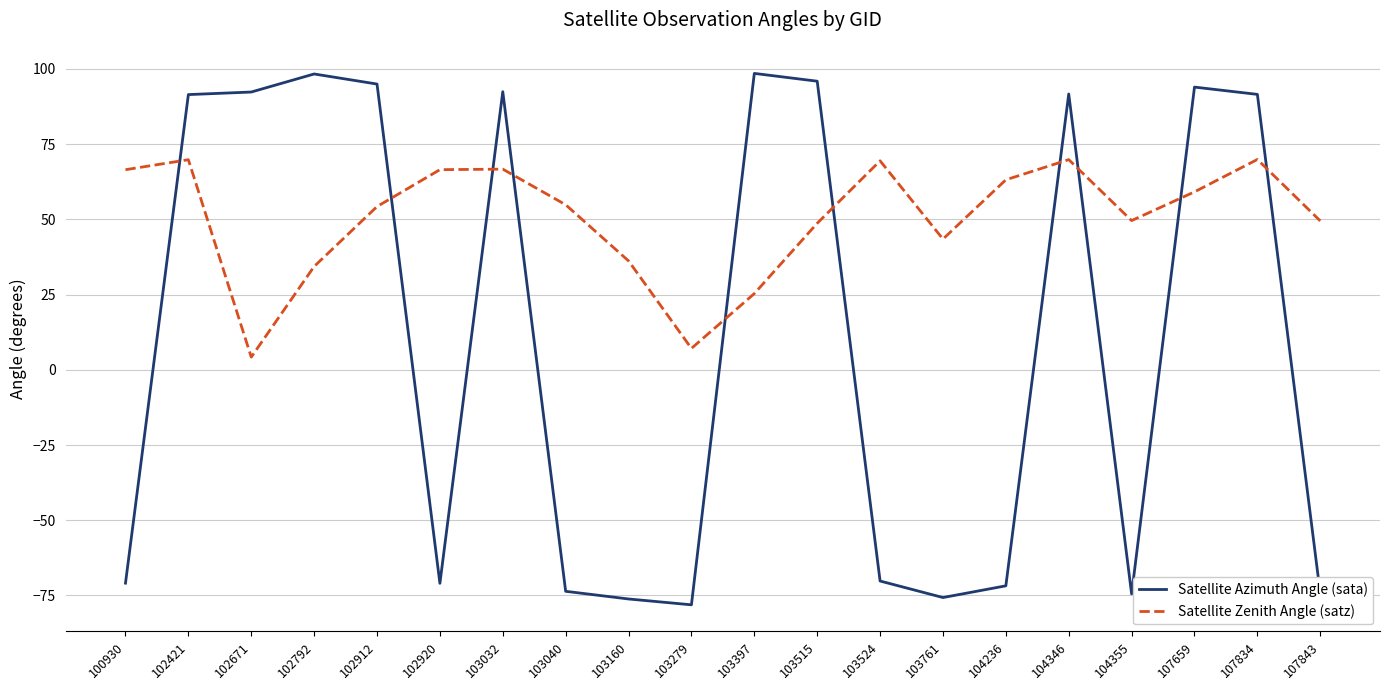

Which series has the largest total across all categories?

Satellite Zenith Angle (satz)